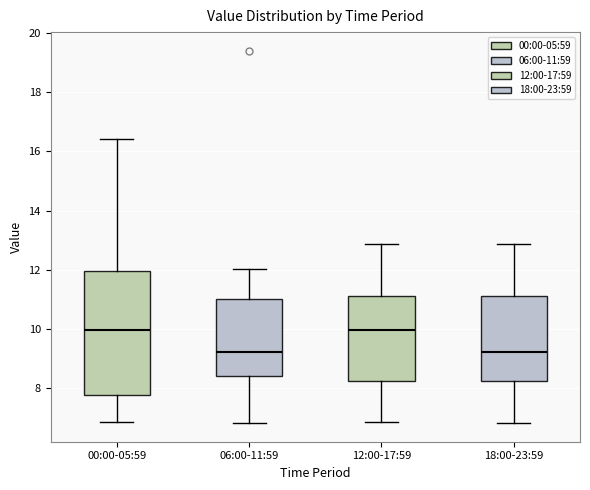

Which box is the tallest, from its lower edge to its upper edge?

00:00-05:59